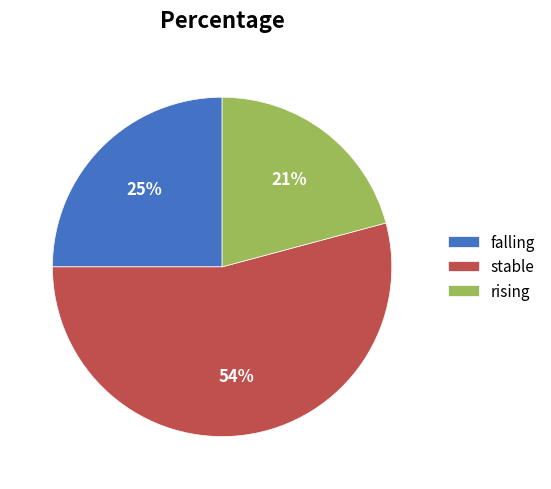

Is the sum of falling and rising greater than half?

No